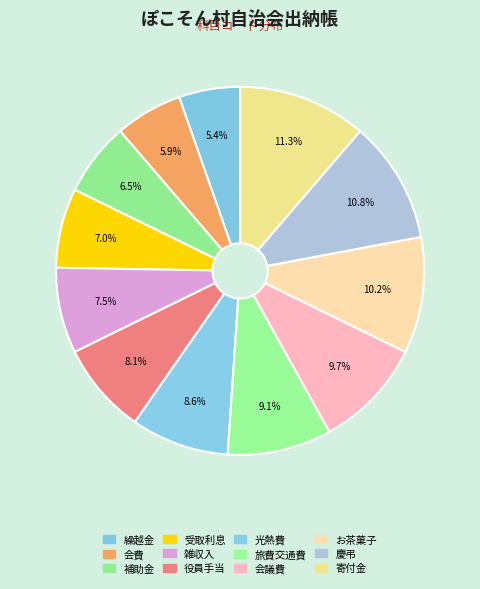

To the nearest percent, what is the difference between the largest and smallest slice percentages?

6%